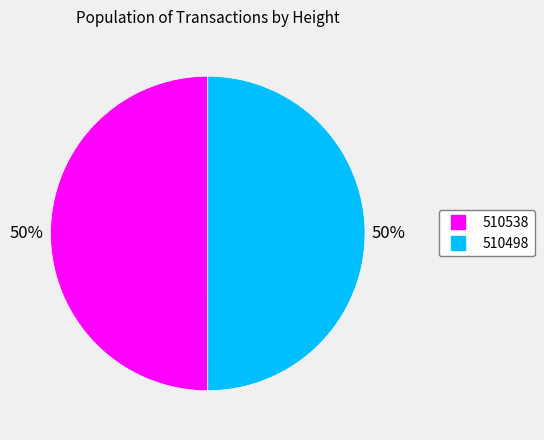

True or false: 510538 accounts for 41% of the total.

False